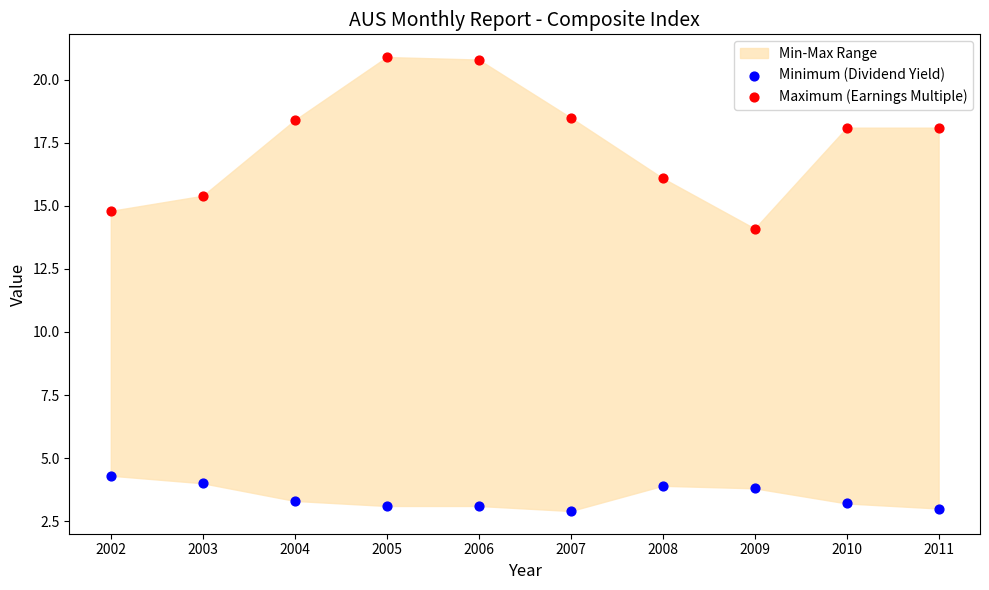

Which series has the largest Y range (max minus min)?

Maximum (Earnings Multiple)